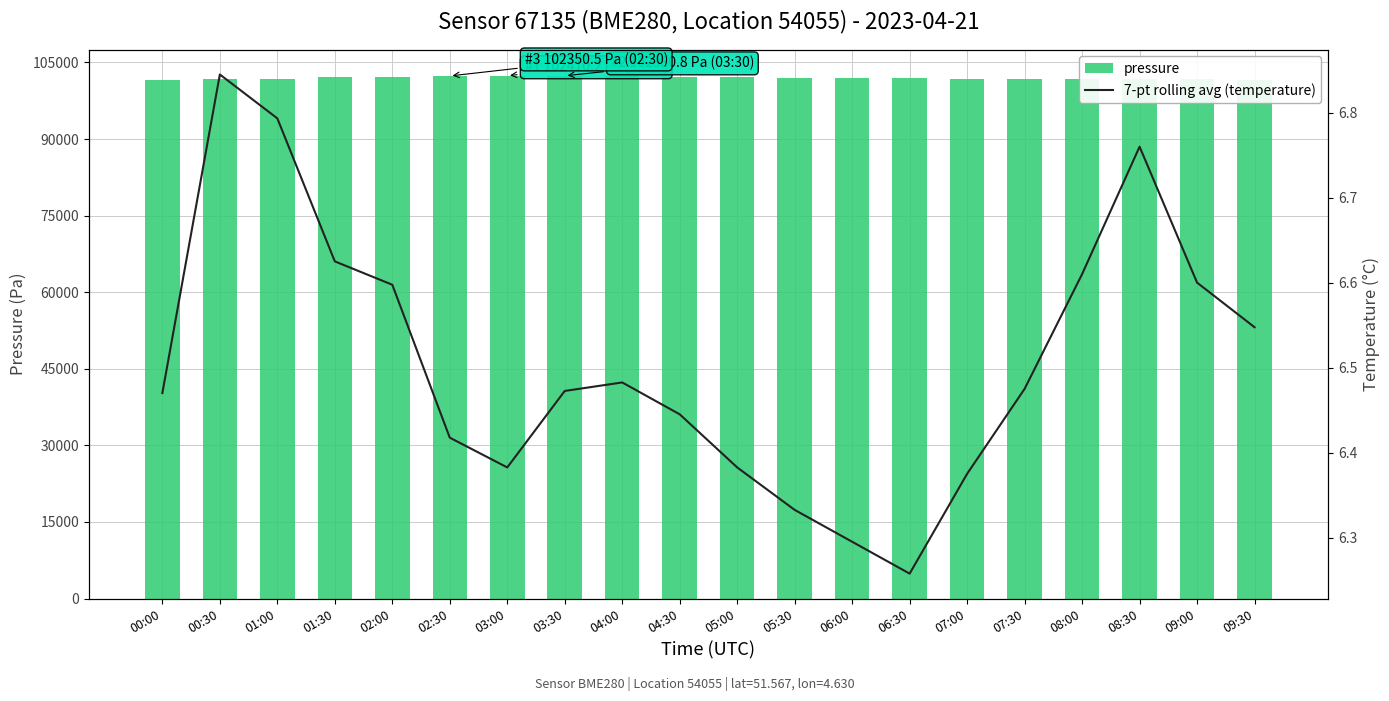

The value of 7-pt rolling avg (temperature) at 05:00 is 8.9. True or false?

False